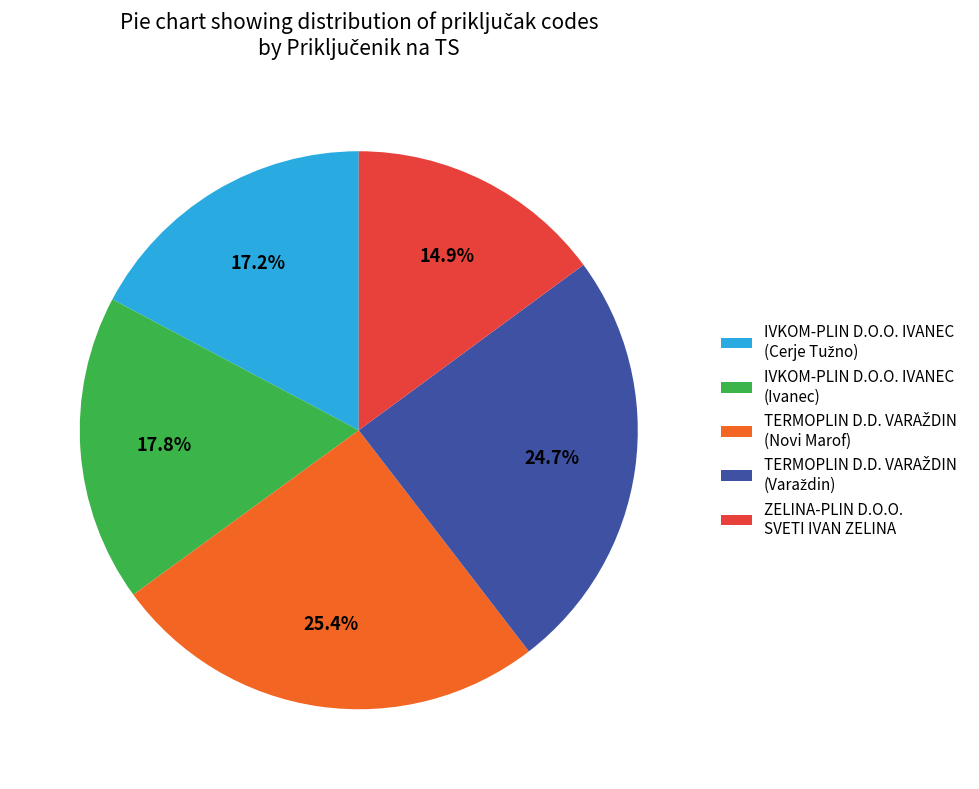

What portion of the pie excludes IVKOM-PLIN D.O.O. IVANEC (Ivanec)?

82.2%